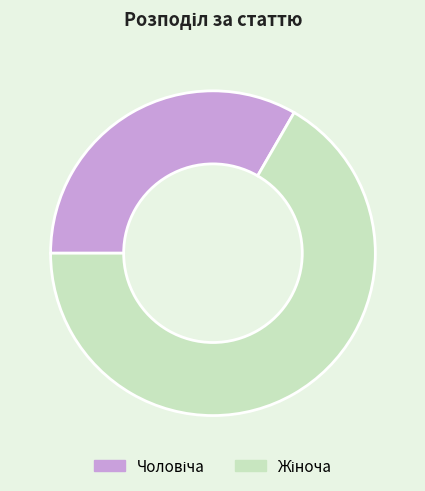

Is there a majority slice in this chart?

Yes